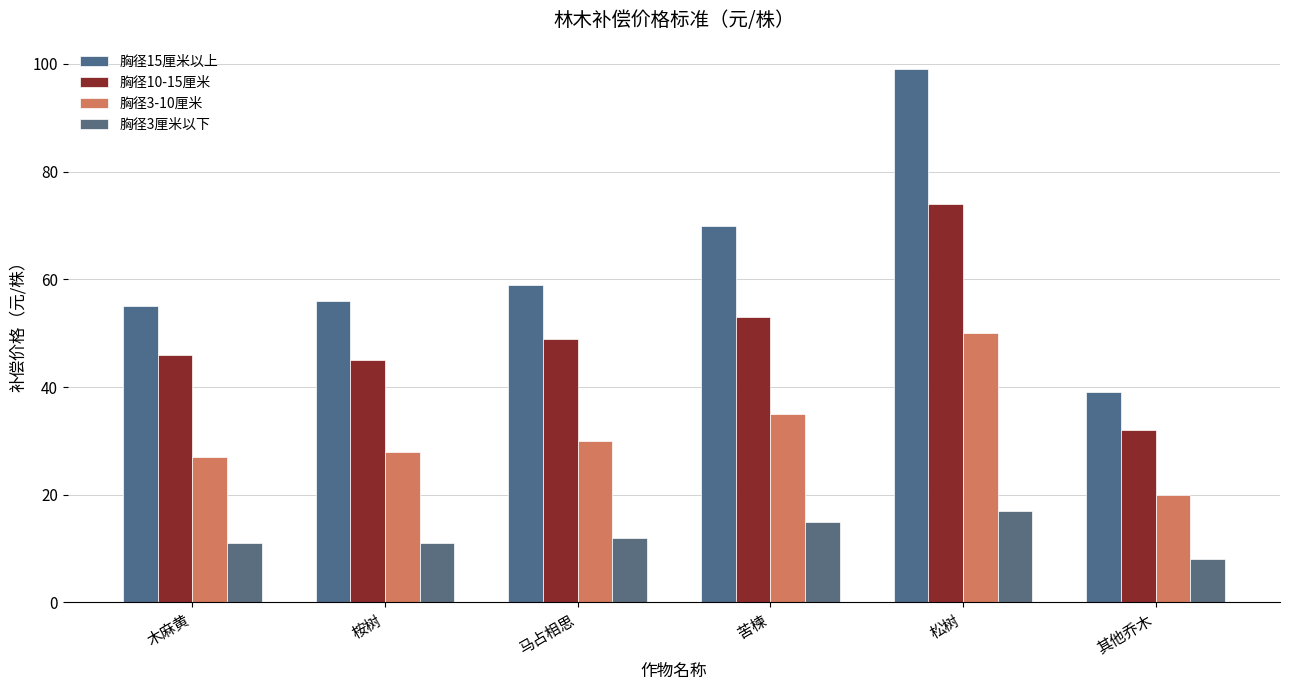

At which category does the chart reach its peak across all series?

松树